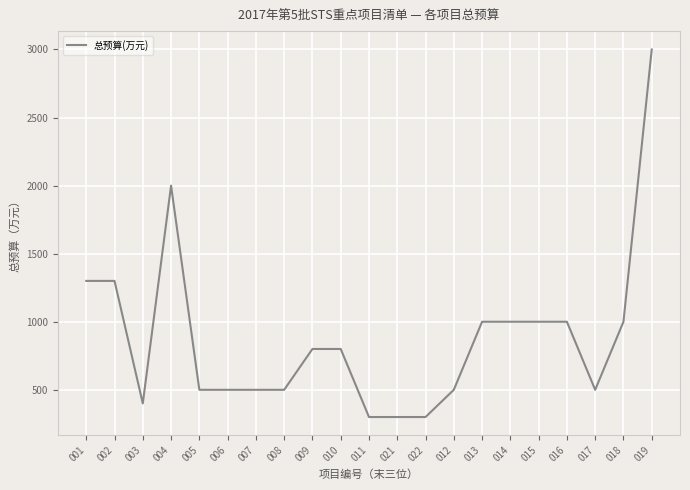

What is the difference between the values at 019 and 002?

1700